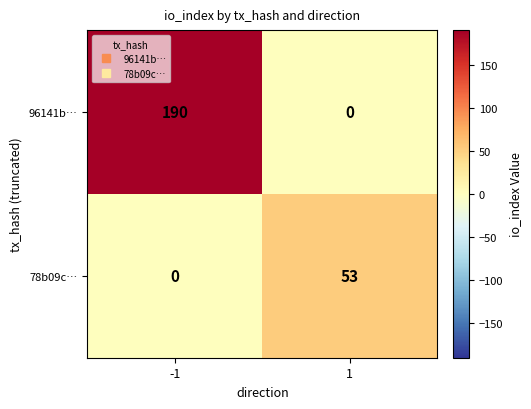

True or false: 96141b… has a value of 301 at -1.

False